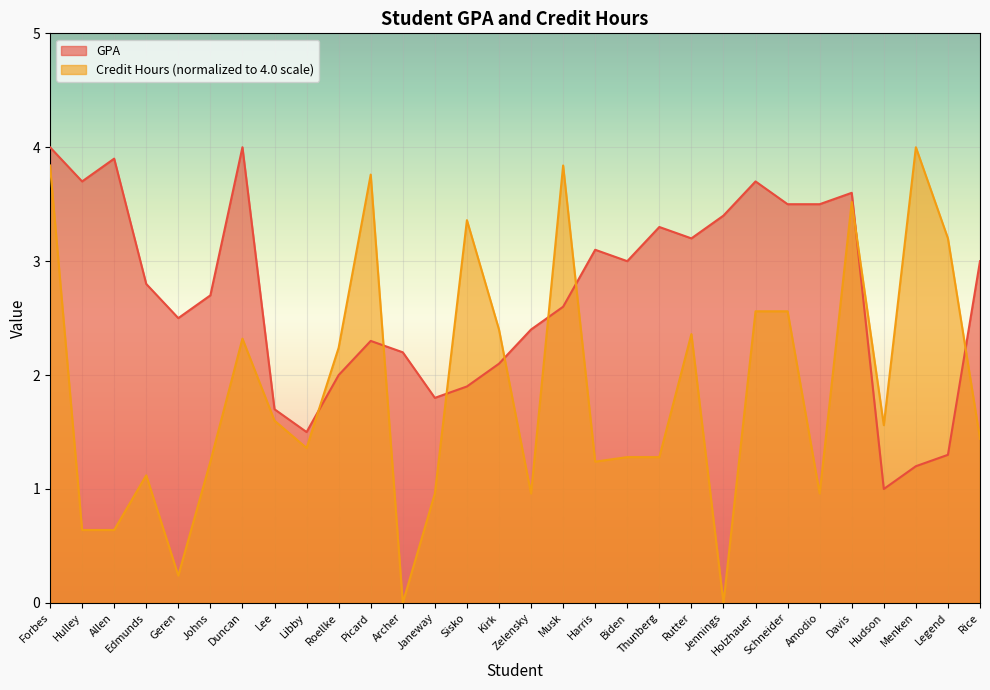

What is the difference between the Credit Hours values at Sisko and Lee?

1.8